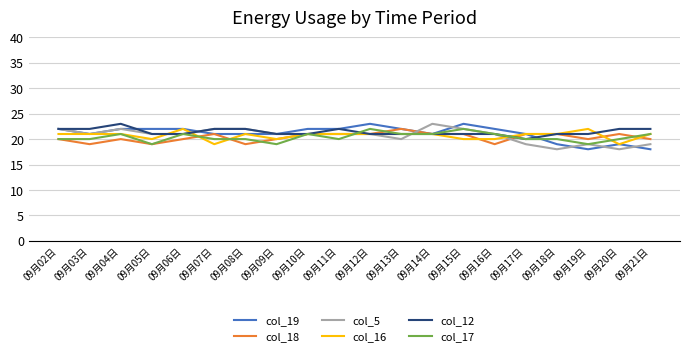

What position from the left is 09月16日?

15